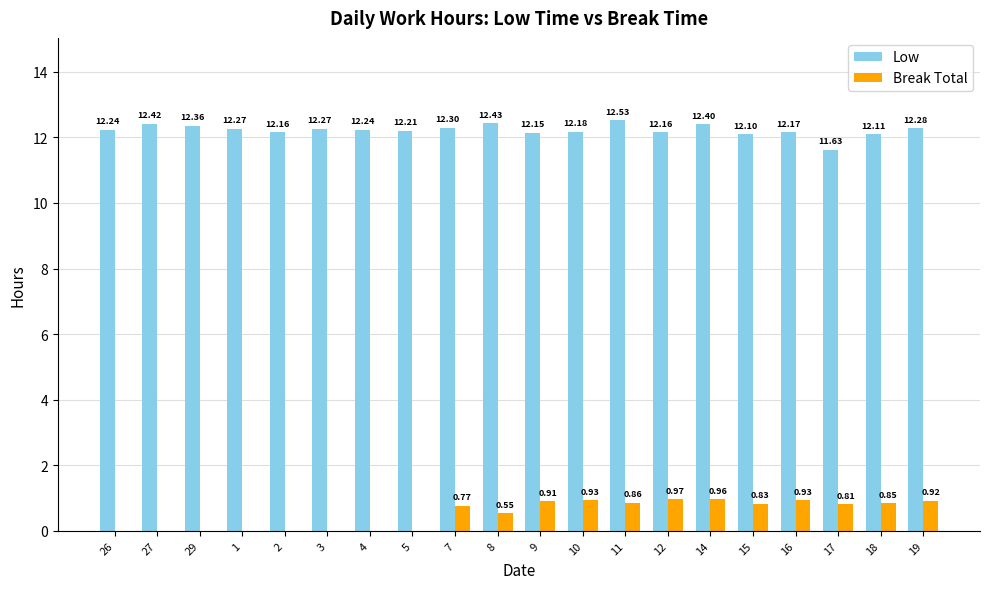

How many distinct data groups are displayed?

2